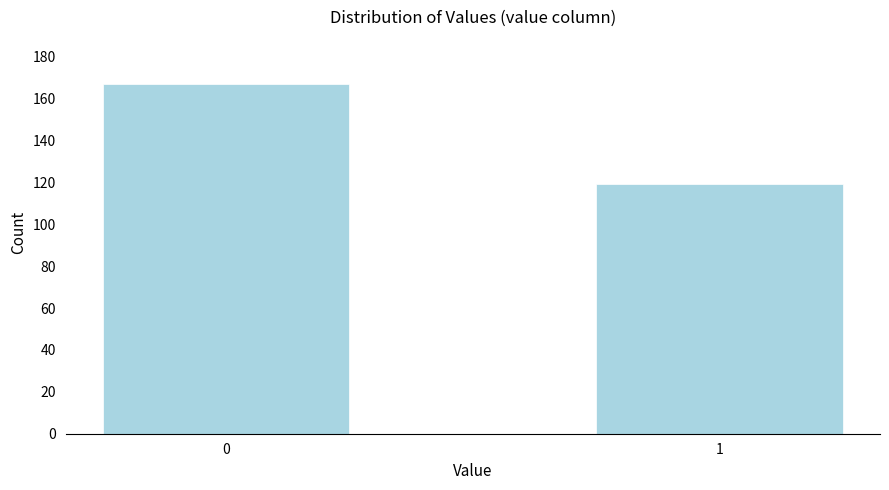

Reading left to right, what are all the values shown in this chart?

167	119